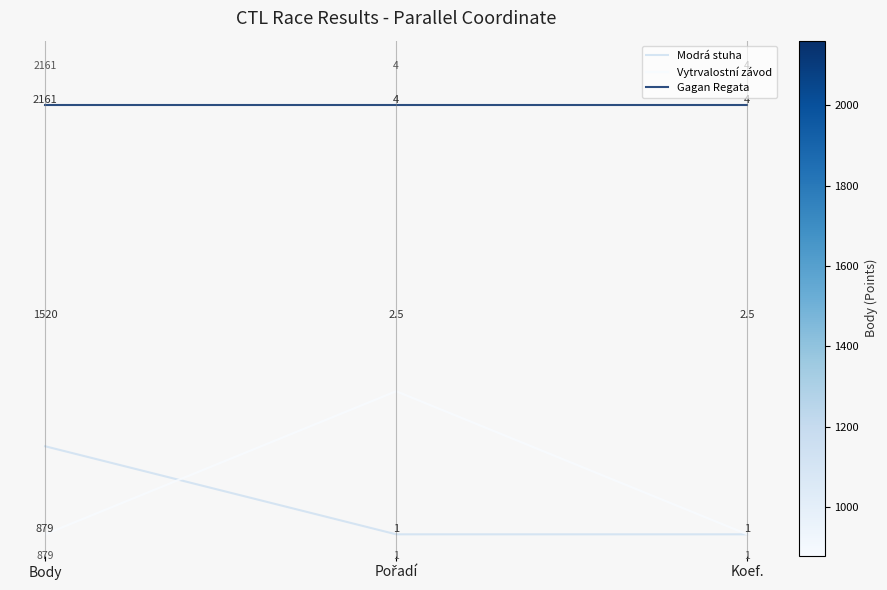

Rank the series by their maximum value, from lowest to highest.

Modrá stuha, Vytrvalostní závod, Gagan Regata